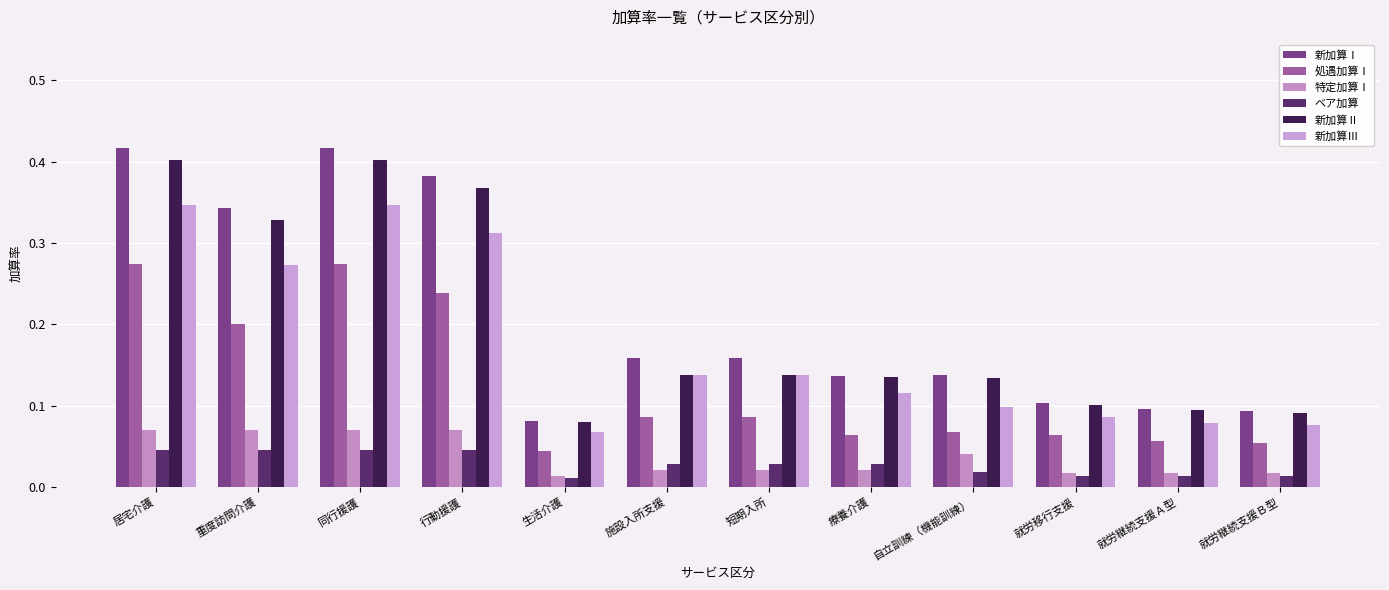

Rank the categories by 新加算Ⅱ value from highest to lowest.

居宅介護, 同行援護, 行動援護, 重度訪問介護, 施設入所支援, 短期入所, 療養介護, 自立訓練（機能訓練）, 就労移行支援, 就労継続支援Ａ型, 就労継続支援Ｂ型, 生活介護